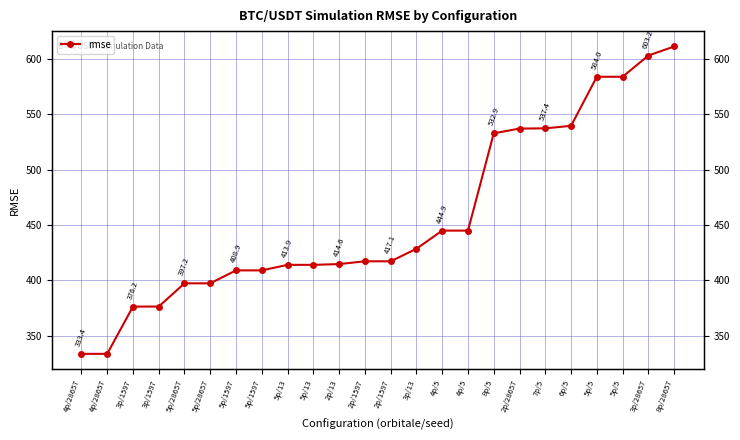

What is the value of the 11th point from the left?

414.6